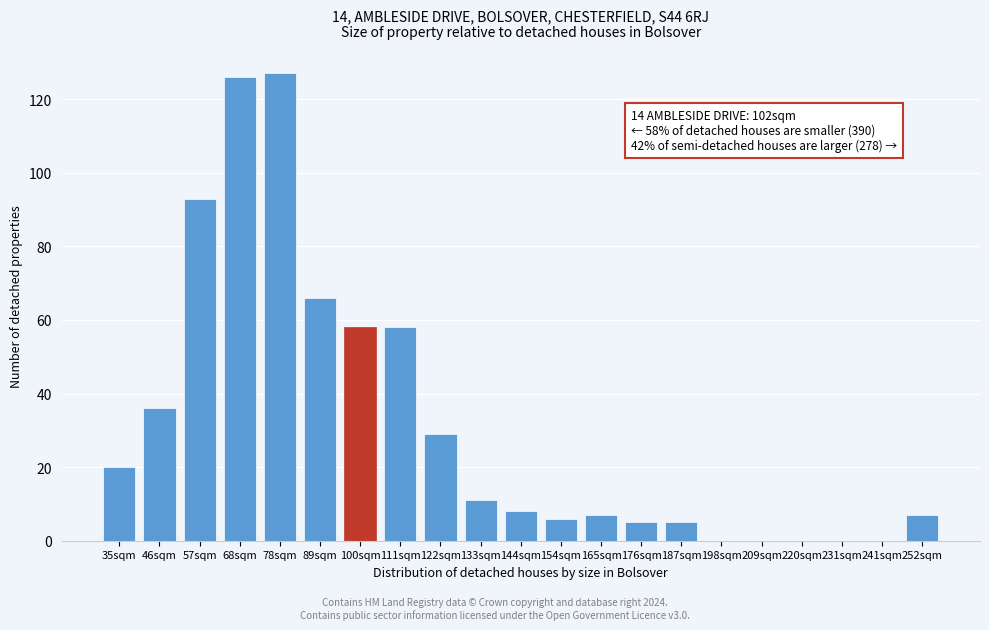

Reading right to left, transcribe all the data shown in this chart.

252sqm=7	241sqm=0	231sqm=0	220sqm=0	209sqm=0	198sqm=0	187sqm=5	176sqm=5	165sqm=7	154sqm=6	144sqm=8	133sqm=11	122sqm=29	111sqm=58	100sqm=58	89sqm=66	78sqm=127	68sqm=126	57sqm=93	46sqm=36	35sqm=20